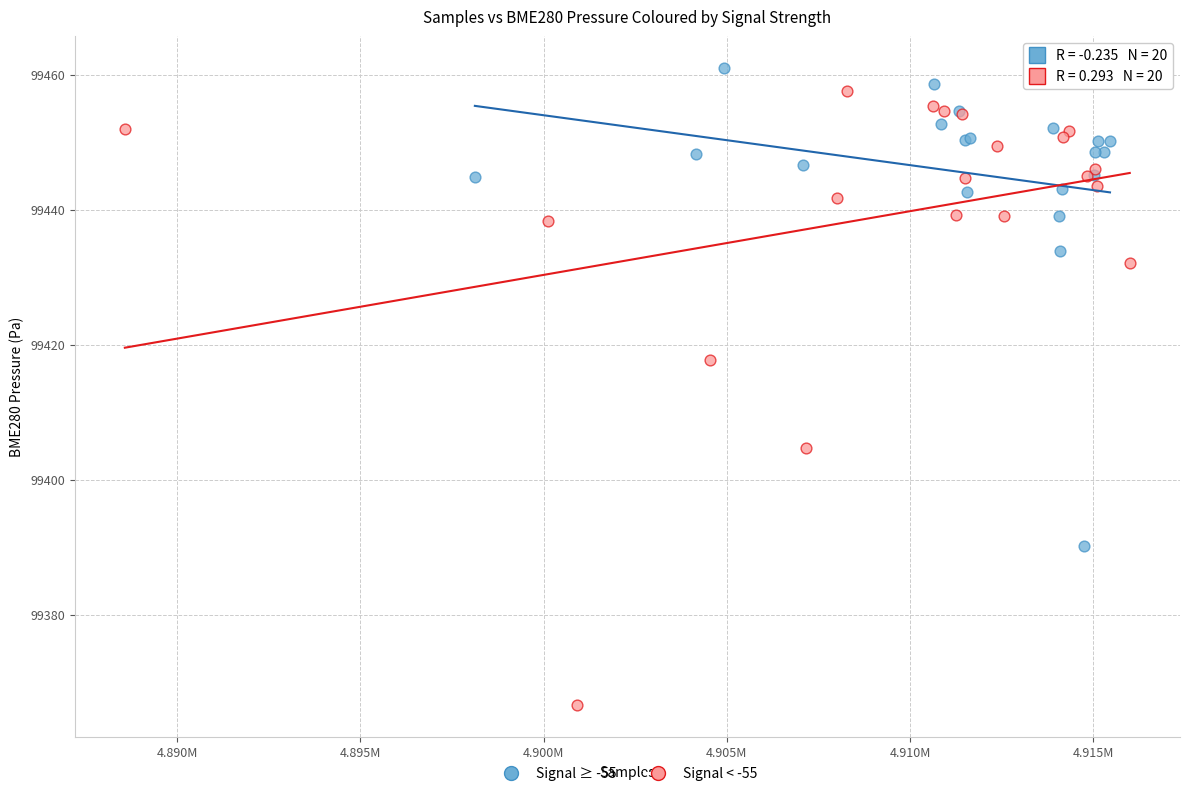

Which series has the largest Y range (max minus min)?

Signal < -55